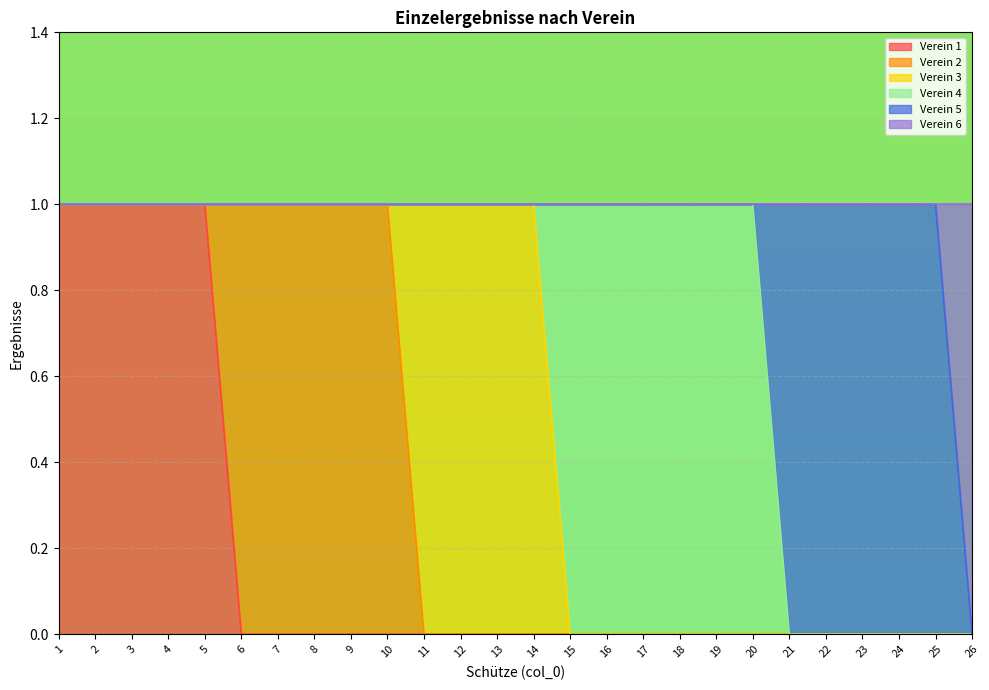

Reading right to left, transcribe all the data shown in this chart.

Verein 1: 26=0	25=0	24=0	23=0	22=0	21=0	20=0	19=0	18=0	17=0	16=0	15=0	14=0	13=0	12=0	11=0	10=0	9=0	8=0	7=0	6=0	5=1	4=1	3=1	2=1	1=1
Verein 2: 26=0	25=0	24=0	23=0	22=0	21=0	20=0	19=0	18=0	17=0	16=0	15=0	14=0	13=0	12=0	11=0	10=1	9=1	8=1	7=1	6=1	5=0	4=0	3=0	2=0	1=0
Verein 3: 26=0	25=0	24=0	23=0	22=0	21=0	20=0	19=0	18=0	17=0	16=0	15=0	14=1	13=1	12=1	11=1	10=0	9=0	8=0	7=0	6=0	5=0	4=0	3=0	2=0	1=0
Verein 4: 26=0	25=0	24=0	23=0	22=0	21=0	20=1	19=1	18=1	17=1	16=1	15=1	14=0	13=0	12=0	11=0	10=0	9=0	8=0	7=0	6=0	5=0	4=0	3=0	2=0	1=0
Verein 5: 26=0	25=1	24=1	23=1	22=1	21=1	20=0	19=0	18=0	17=0	16=0	15=0	14=0	13=0	12=0	11=0	10=0	9=0	8=0	7=0	6=0	5=0	4=0	3=0	2=0	1=0
Verein 6: 26=1	25=0	24=0	23=0	22=0	21=0	20=0	19=0	18=0	17=0	16=0	15=0	14=0	13=0	12=0	11=0	10=0	9=0	8=0	7=0	6=0	5=0	4=0	3=0	2=0	1=0